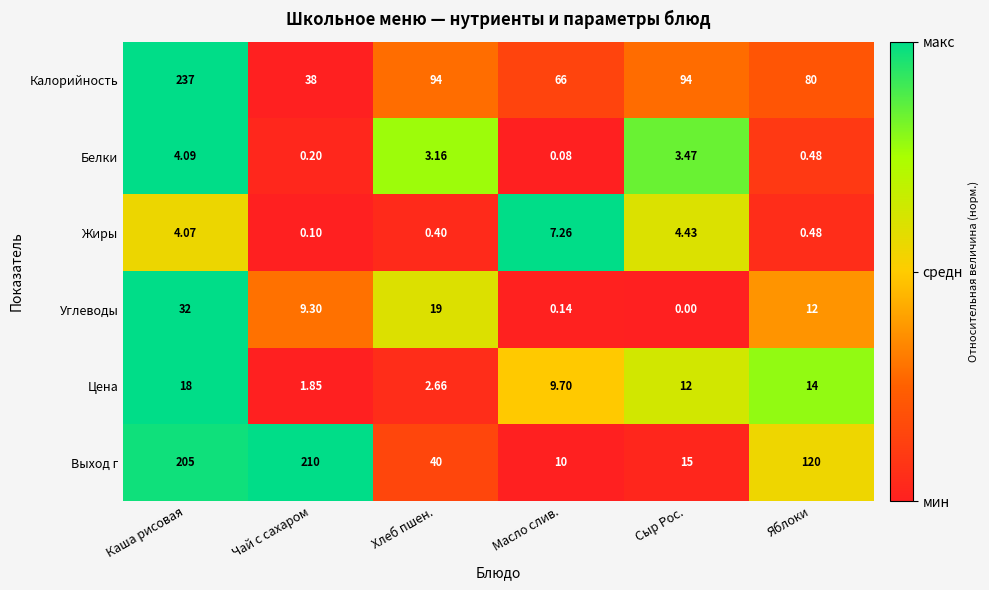

At which category does the chart reach its peak across all series?

Каша рисовая